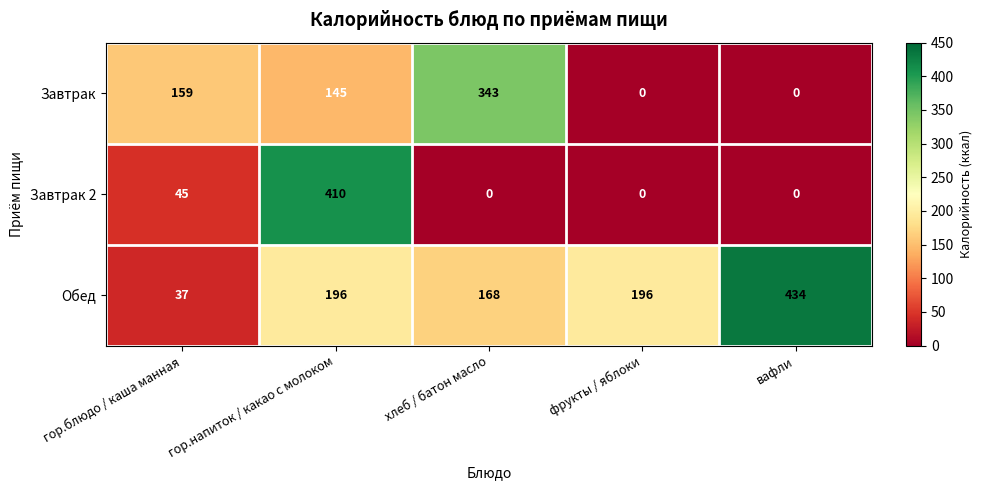

What is the difference between the Завтрак values at вафли and хлеб / батон масло?

343